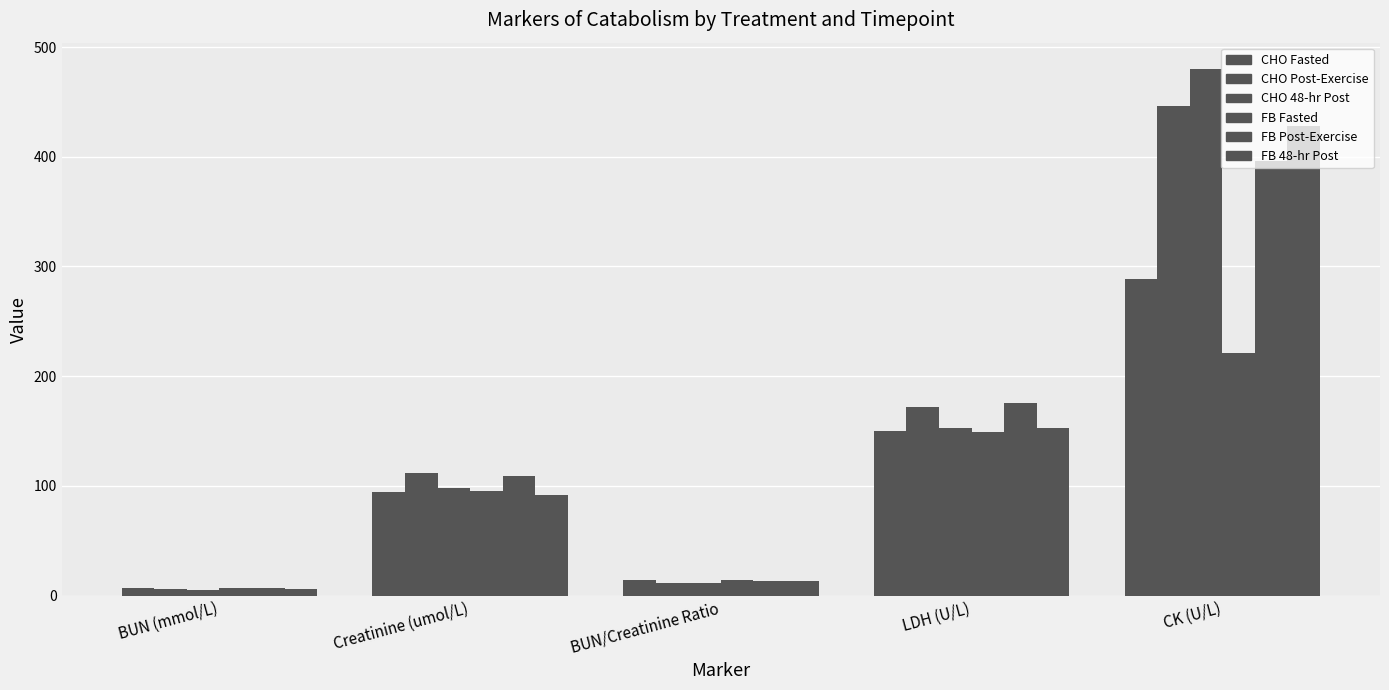

What is the maximum value shown in the chart?

480.0